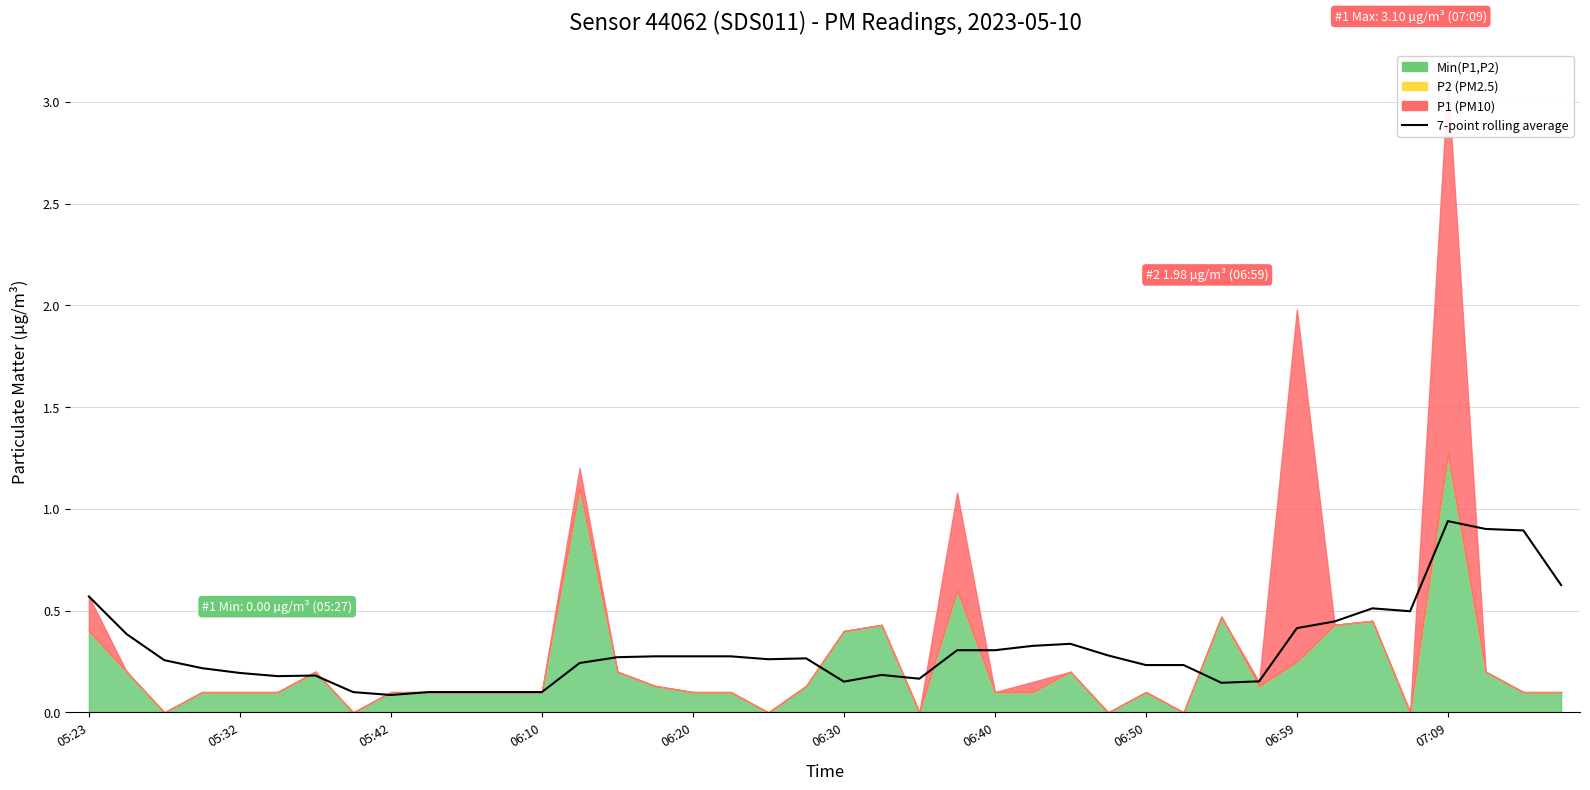

How many lines are shown in the chart?

1